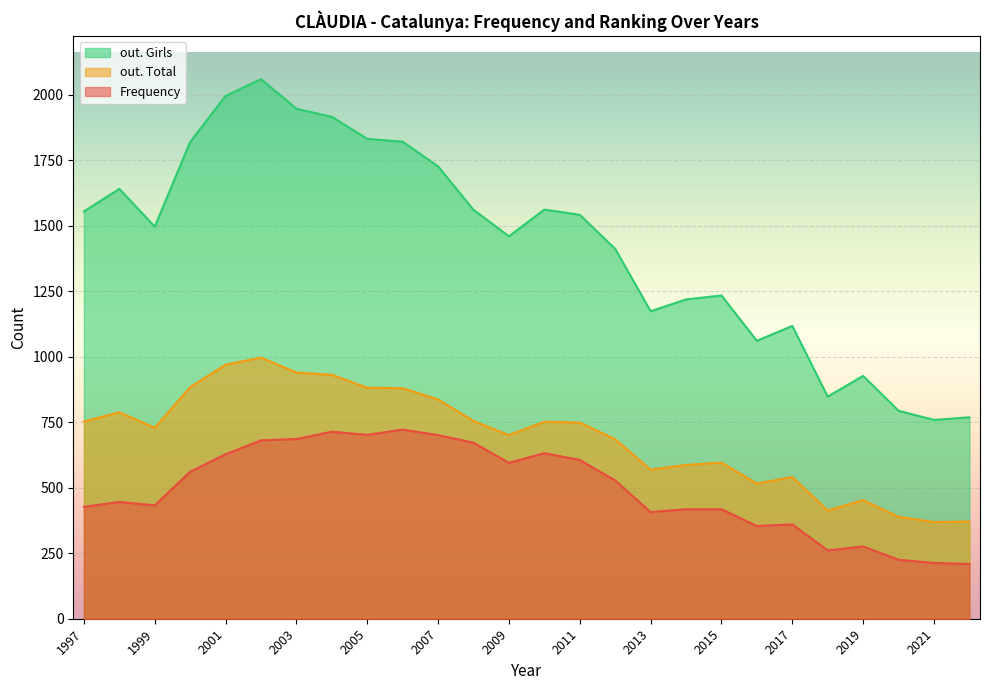

What is the difference between the maximum and minimum values in the Frequency series?

513